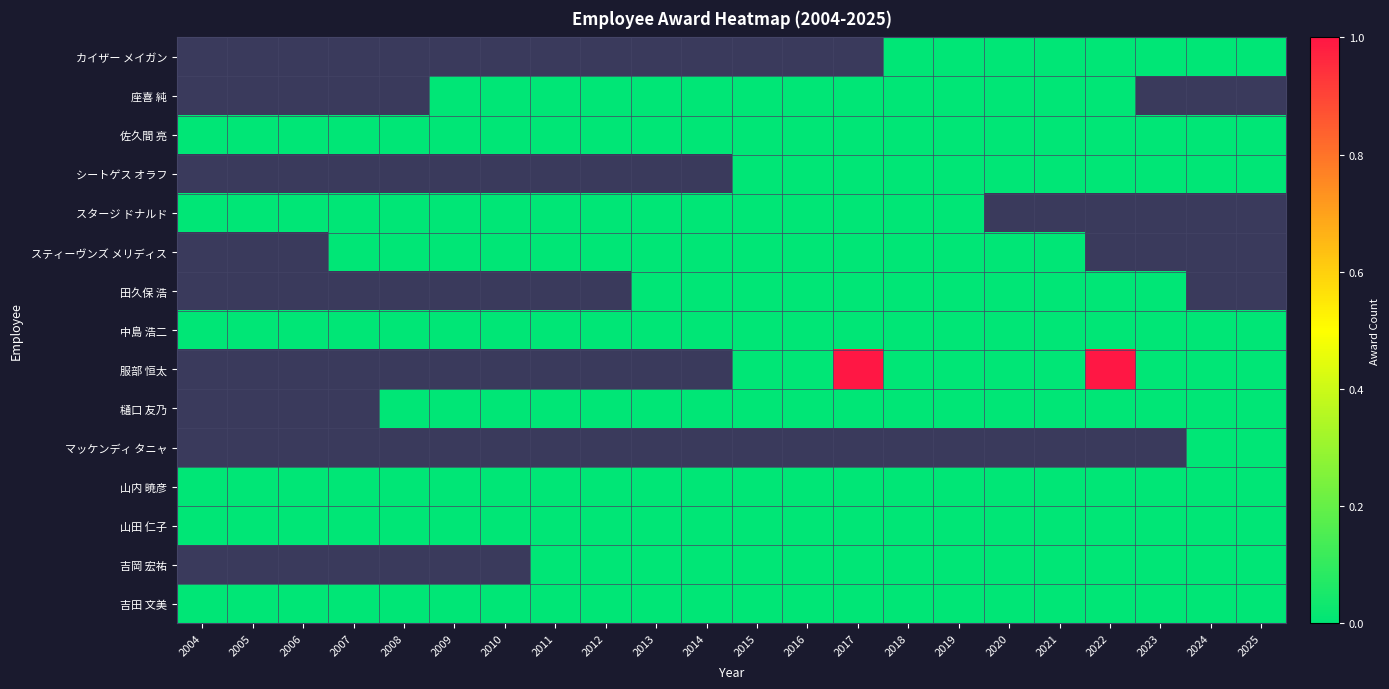

How many distinct data groups are displayed?

15